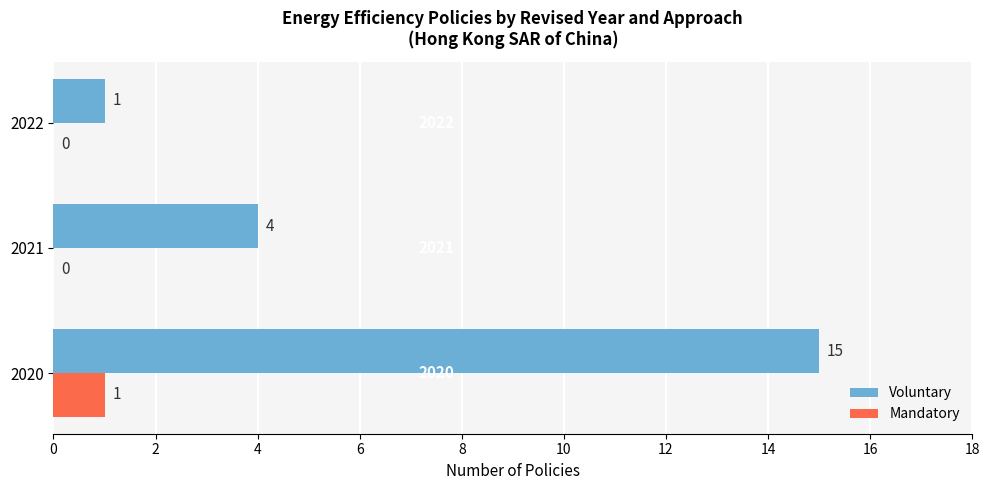

At which label does Mandatory reach its peak?

2020